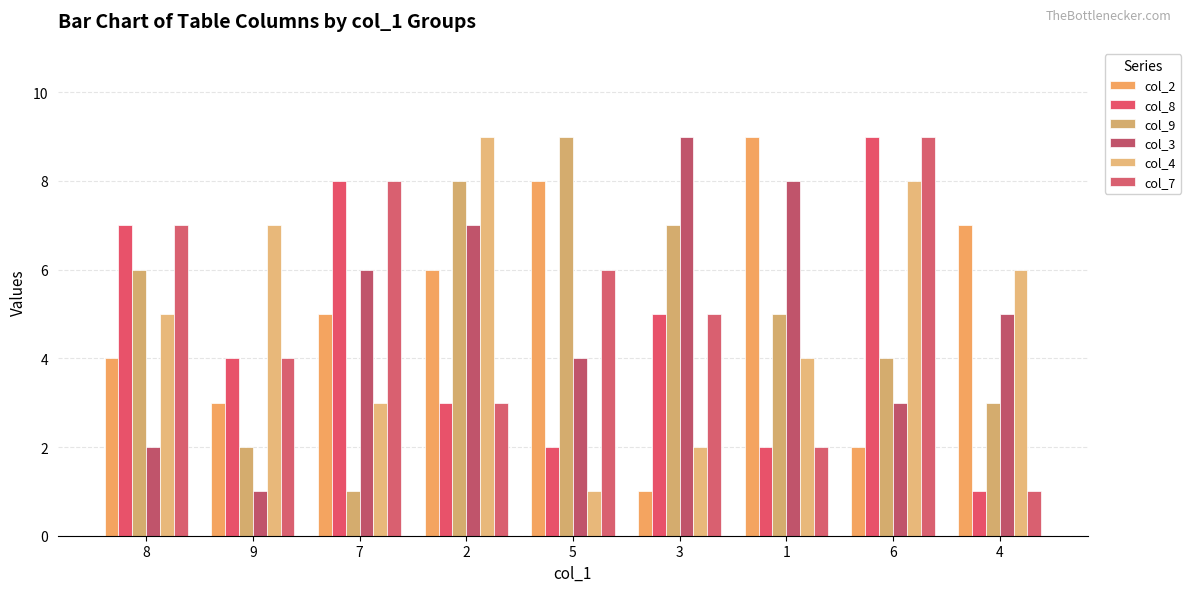

How many col_4 values are between 3 and 7?

5